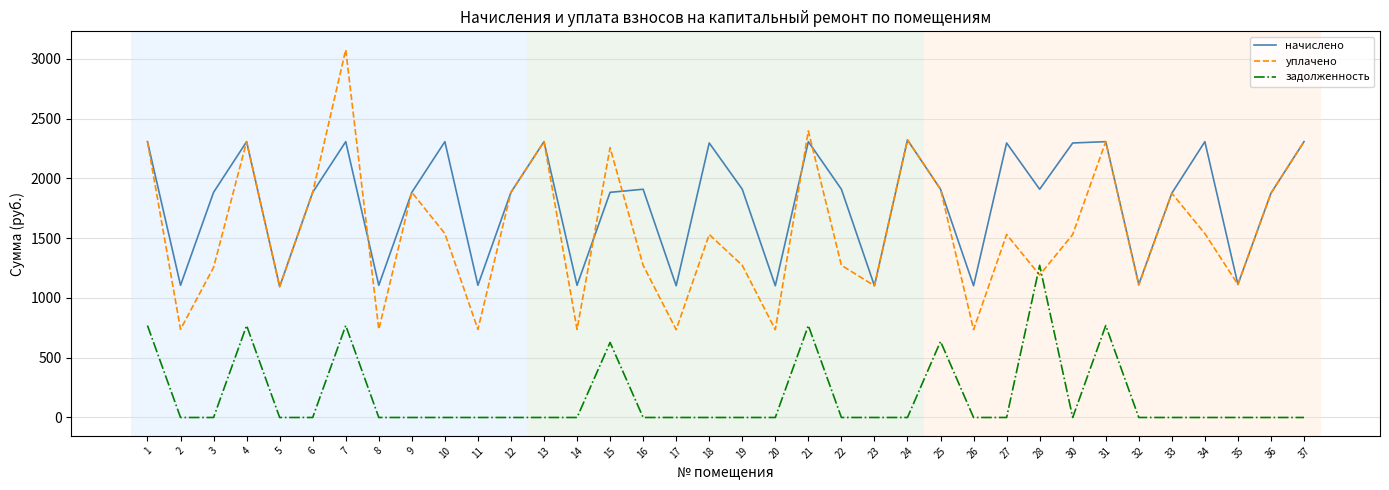

What is the difference between the maximum and second lowest values in the начислено series?

1220.4